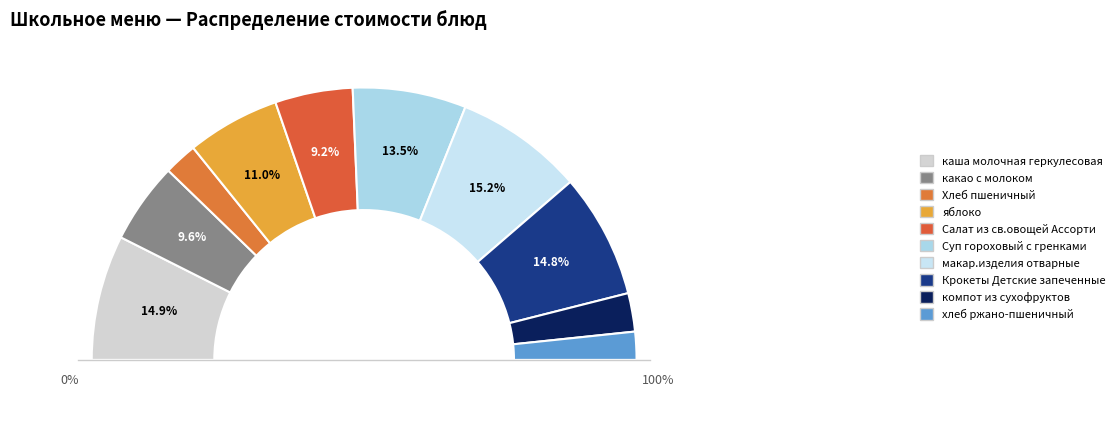

Between яблоко and какао с молоком, which is larger?

яблоко